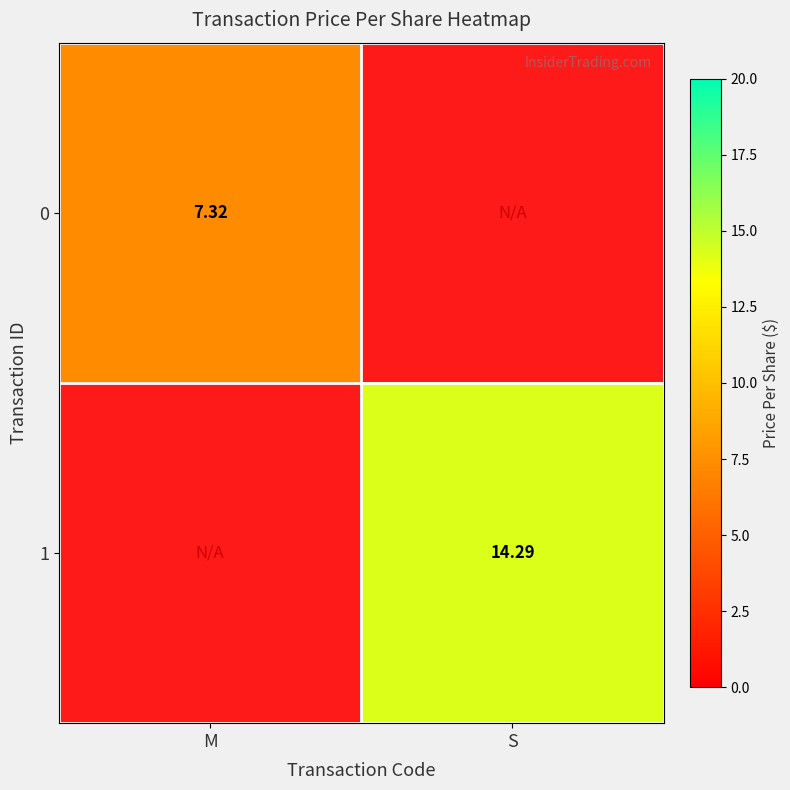

Is the value of 0 at M greater than the value of 1 at S?

No